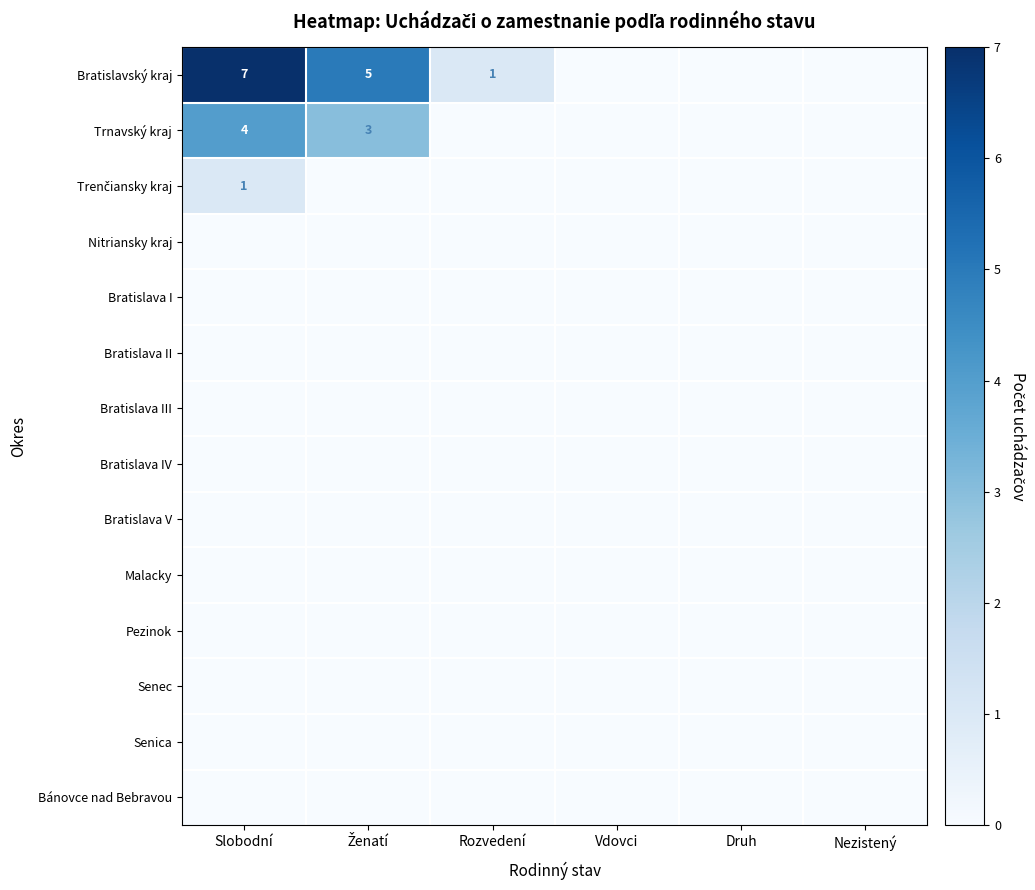

Which has a higher value, Slobodní or Rozvedení?

Slobodní